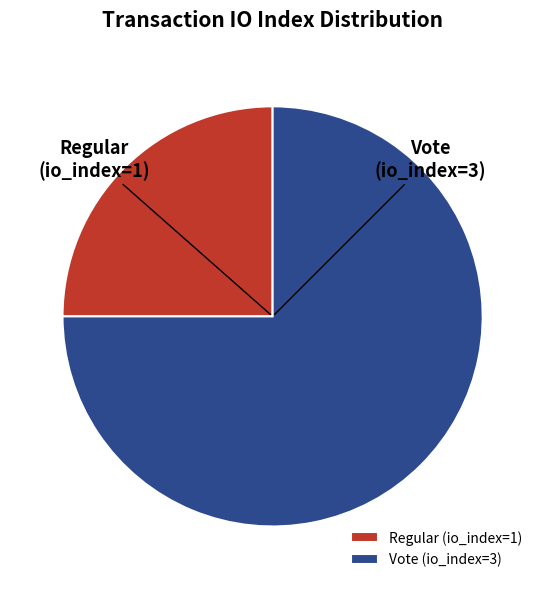

Is the sum of Regular (io_index=1) and Vote (io_index=3) greater than half?

Yes